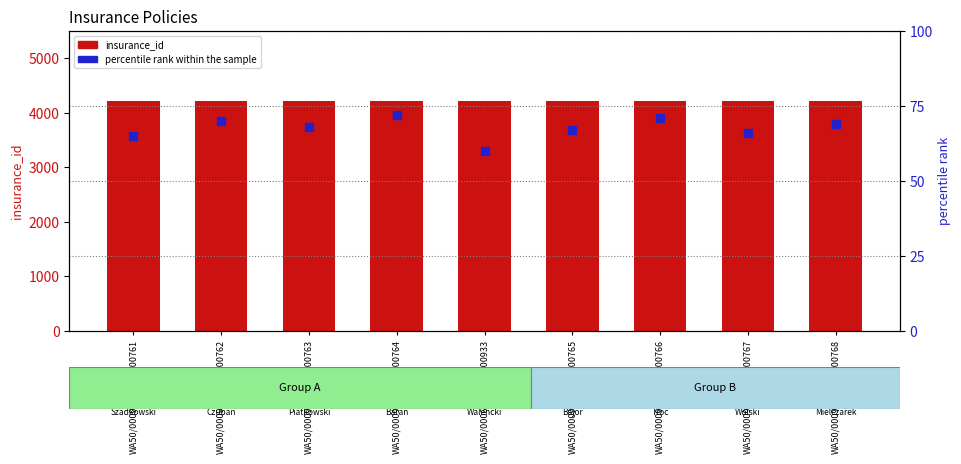

Which series has the widest spread of Y values?

percentile rank within the sample